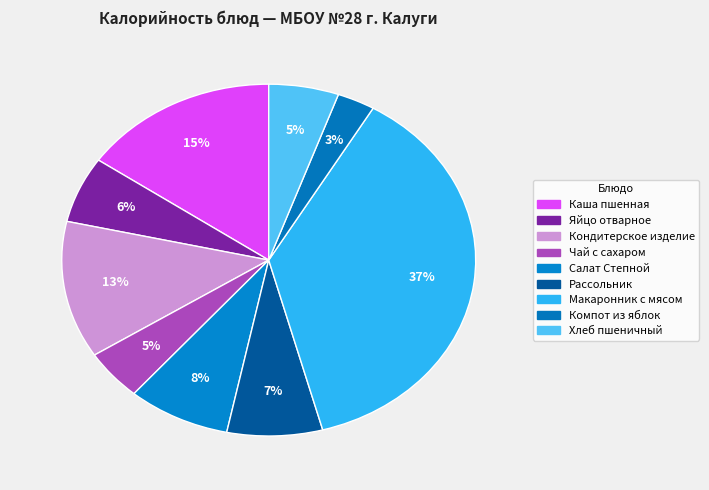

Between Кондитерское изделие and Яйцо отварное, which is larger?

Кондитерское изделие